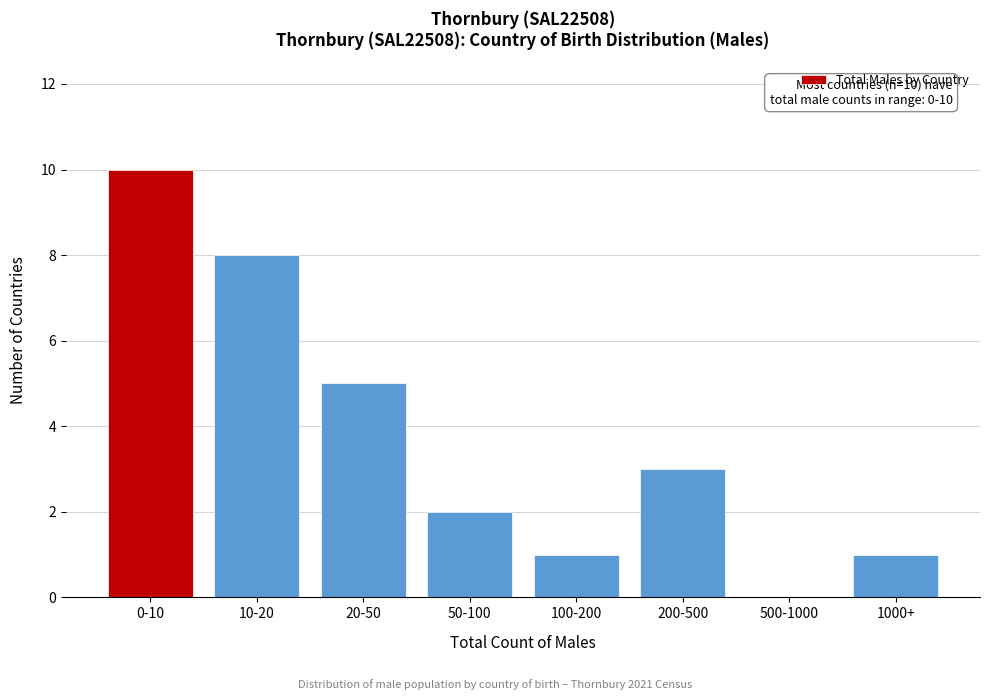

Reading left to right, what are all the values shown in this chart?

0-10=10	10-20=8	20-50=5	50-100=2	100-200=1	200-500=3	500-1000=0	1000+=1